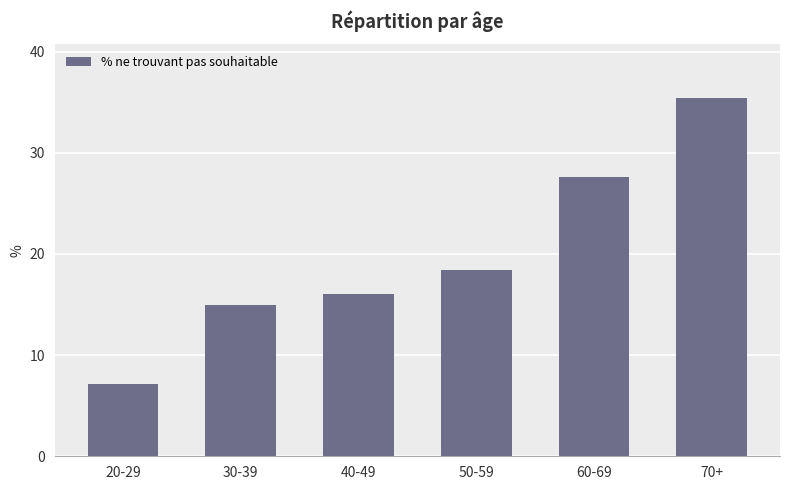

How many distinct data groups are displayed?

1